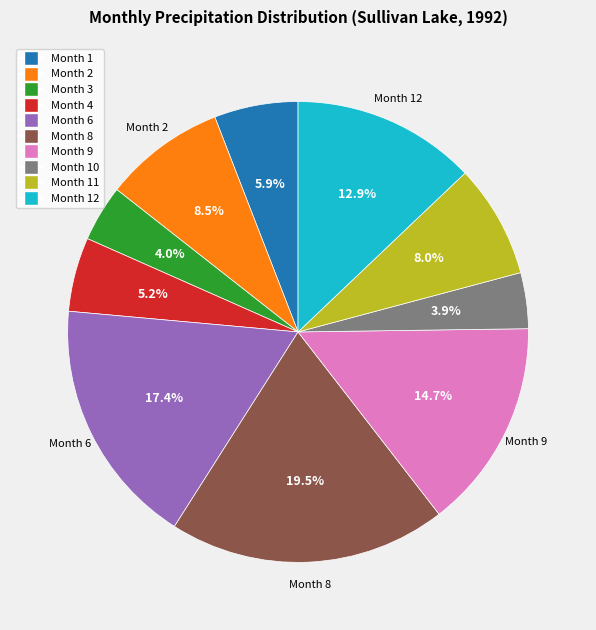

Is there any slice that represents more than half of the pie?

No